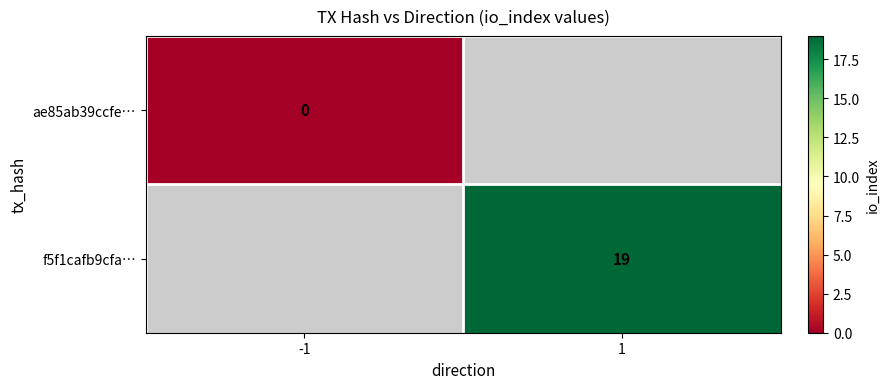

The value of f5f1cafb9cfa… at 1 is 31. True or false?

False